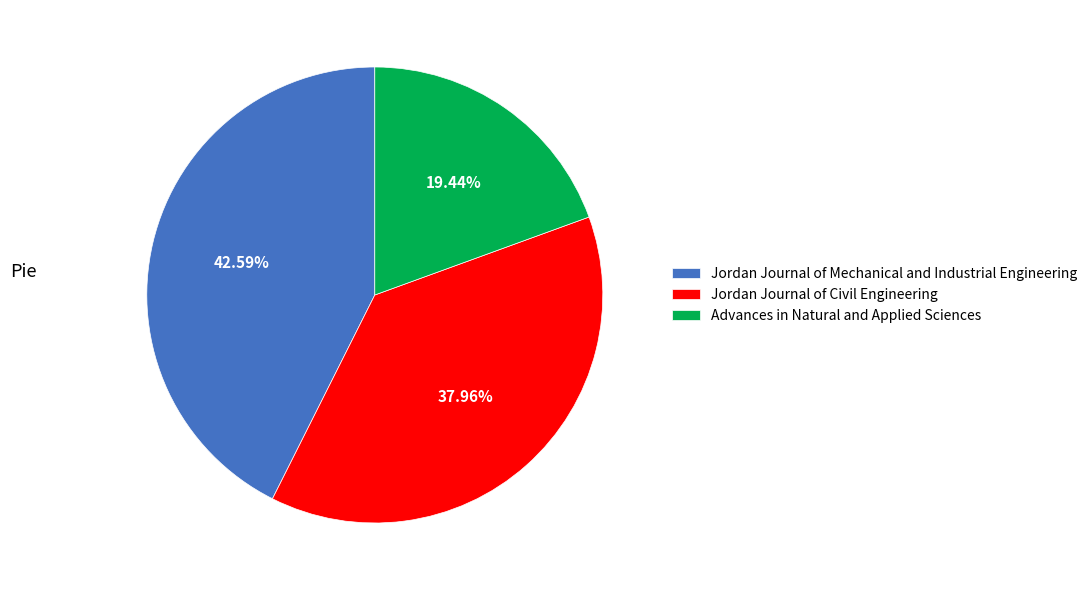

What is the largest slice in the pie chart?

Jordan Journal of Mechanical and Industrial Engineering